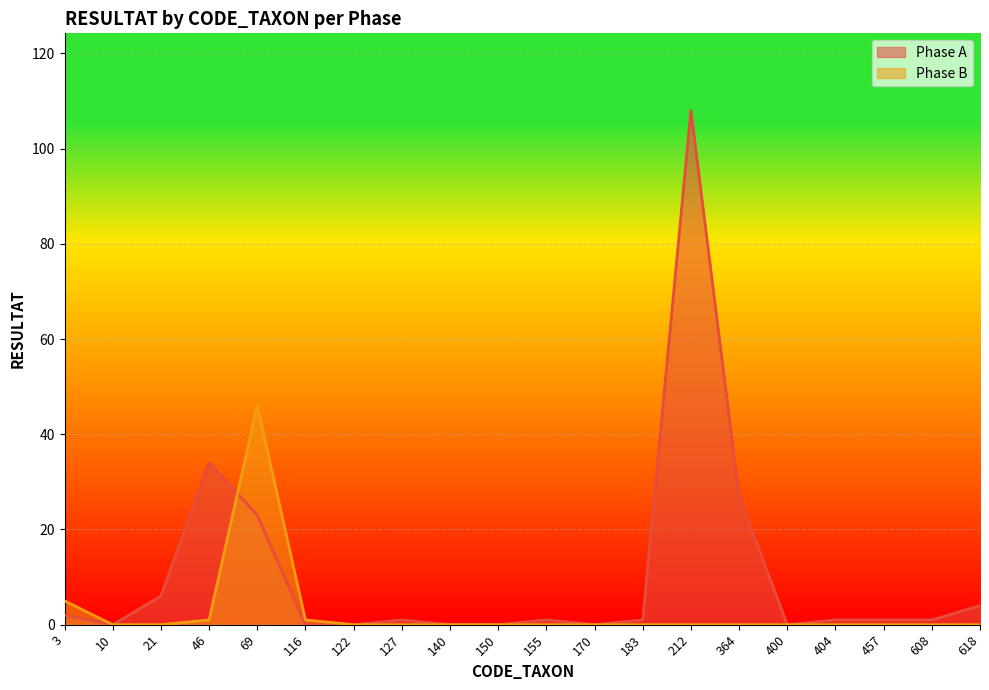

How many intersections are there between Phase B and Phase A?

1